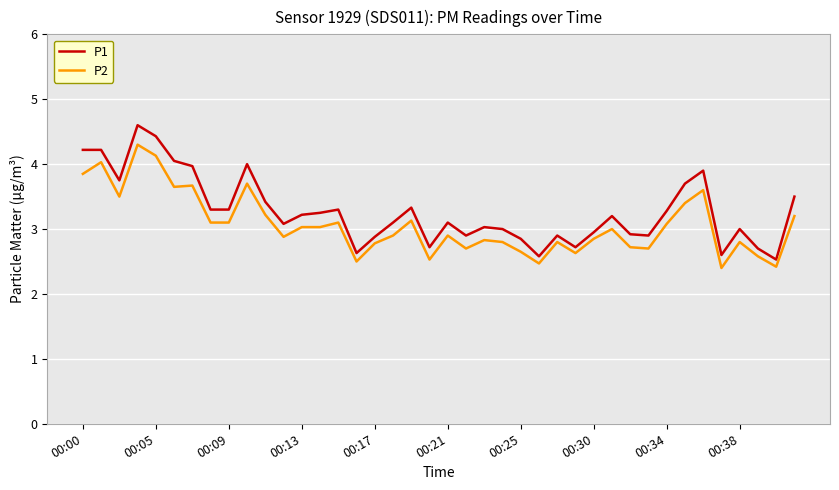

Rank the series by their maximum value, from lowest to highest.

P2, P1